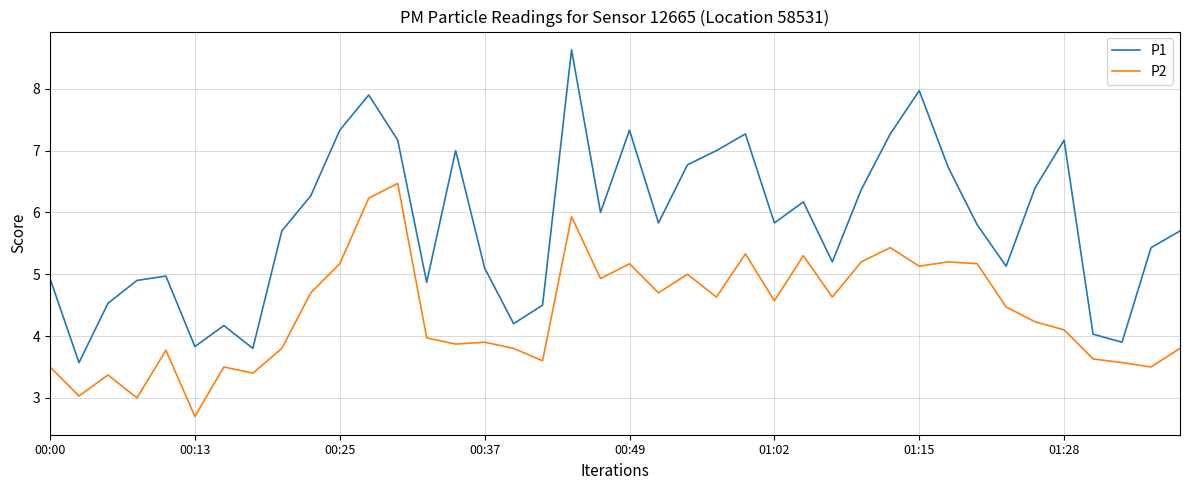

What is the greatest value displayed?

8.6